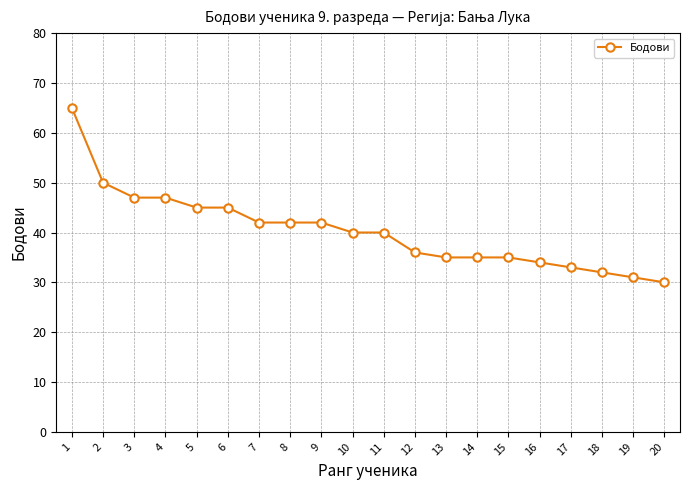

How many distinct data groups are displayed?

1